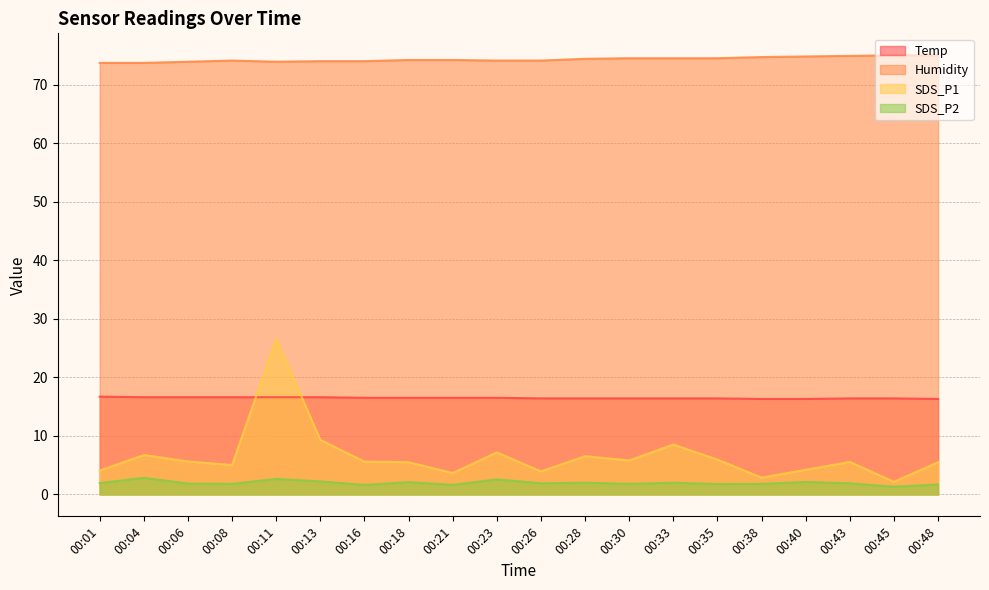

Where is SDS_P1 nearest to the value 14?

00:13